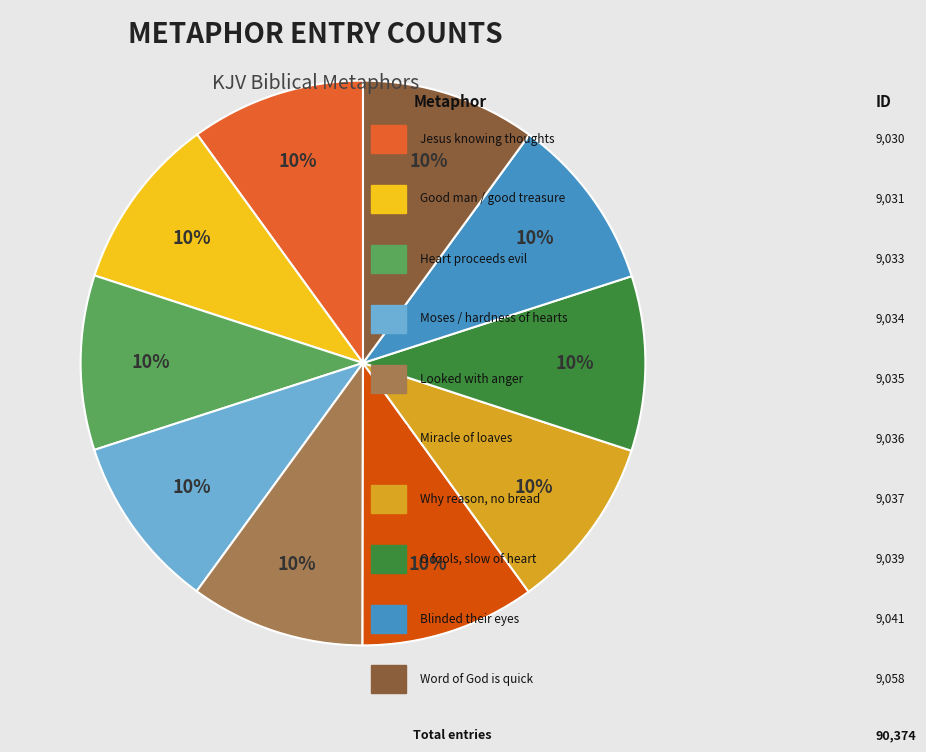

How many slices are in this pie chart?

10